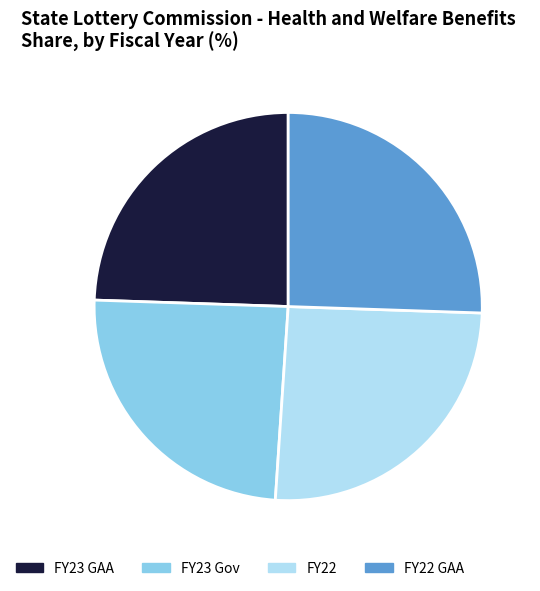

True or false: FY22 GAA accounts for 26% of the total.

True